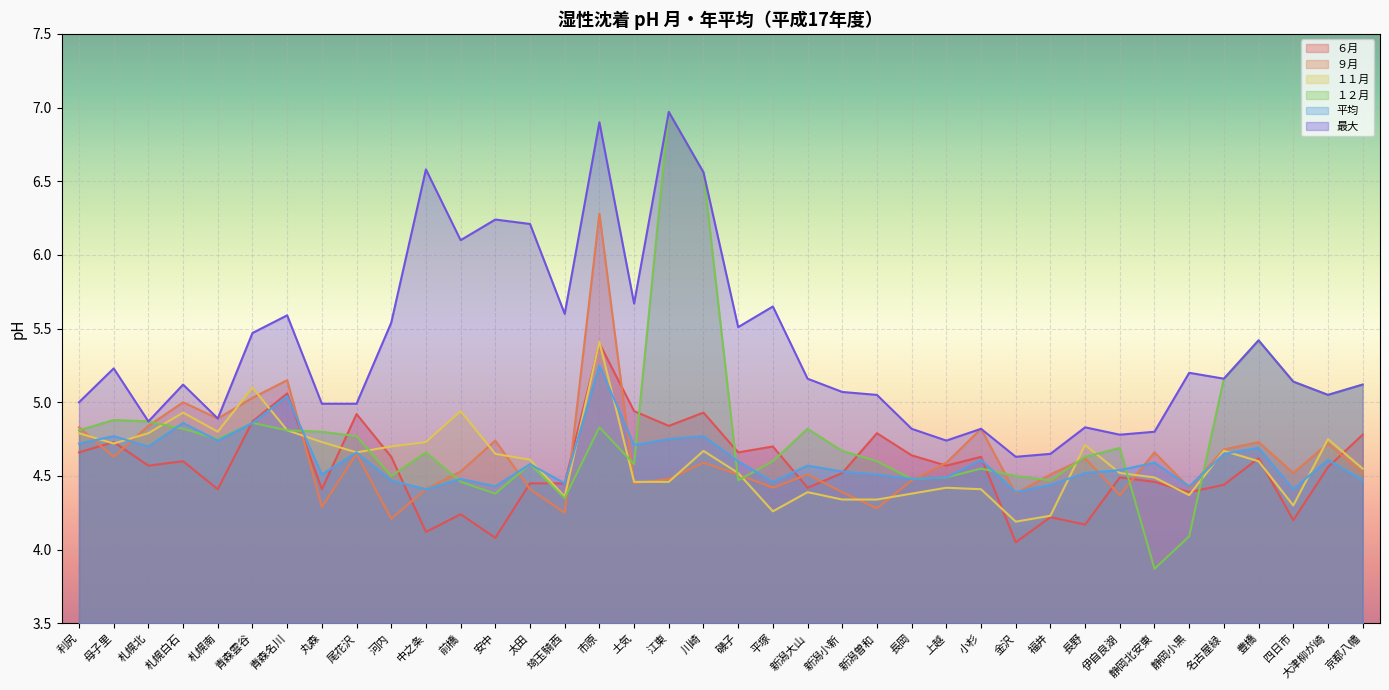

The １１月 series shows 4.7 at 川崎. True or false?

True